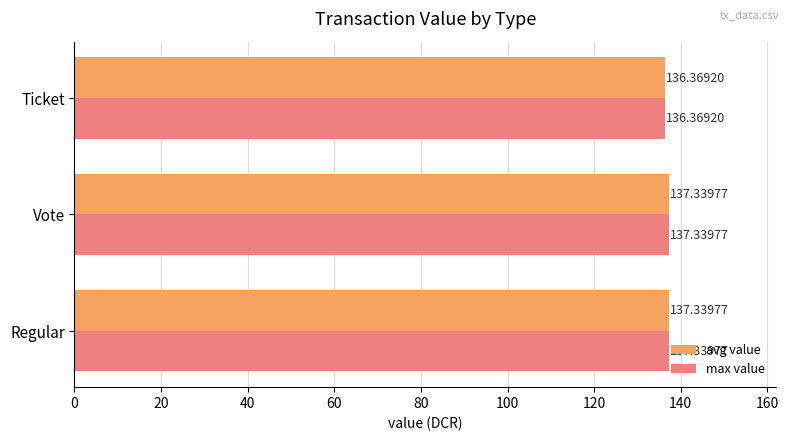

Is the value of max value at Ticket greater than the value of avg value at Vote?

No